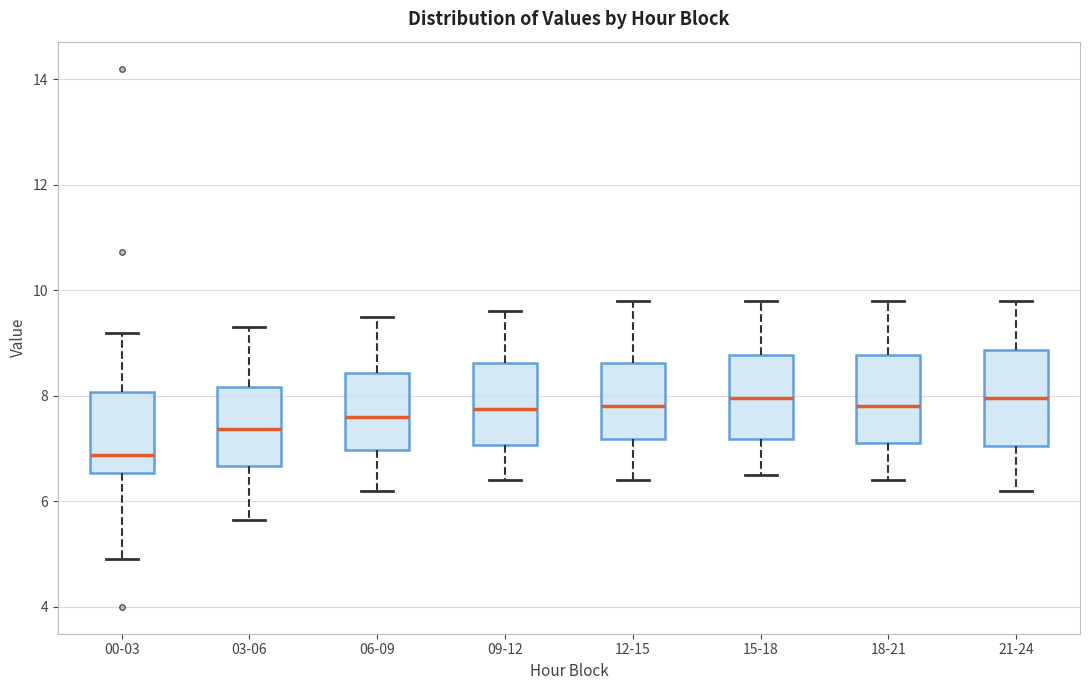

Where does the median line of the box for 03-06 sit on the y-axis? The values are not printed on the chart, so give them approximately, as read against the axis.

7.4